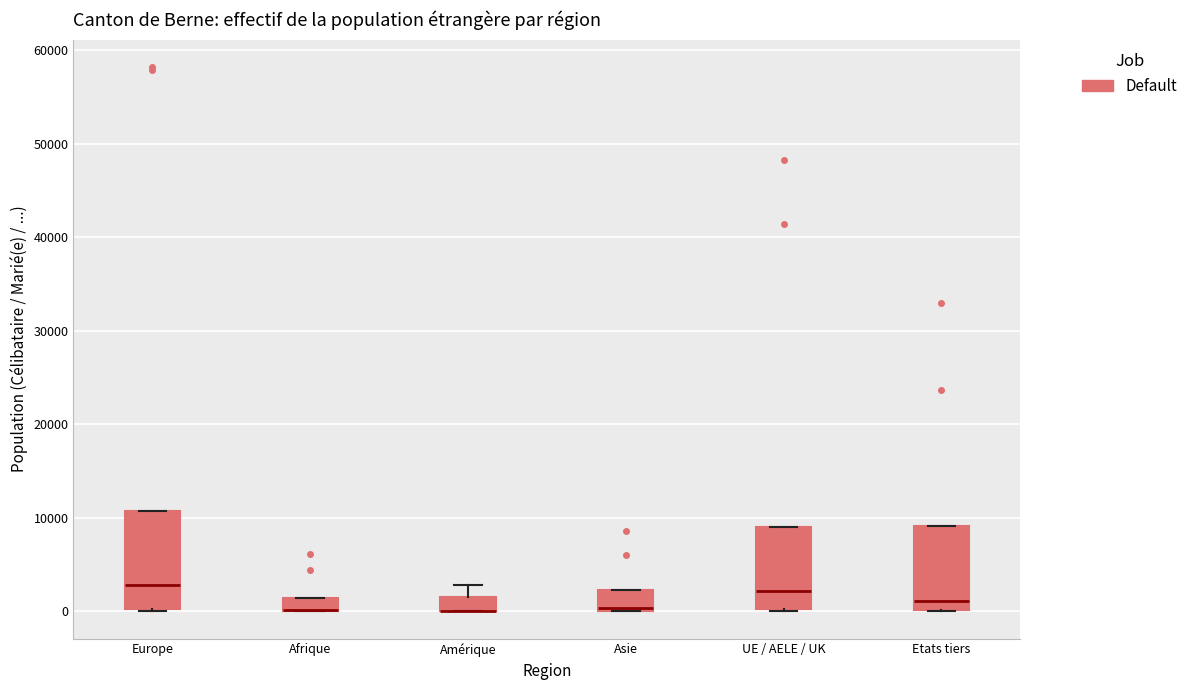

Comparing the boxes themselves (not the whiskers), which one is the tallest?

Europe